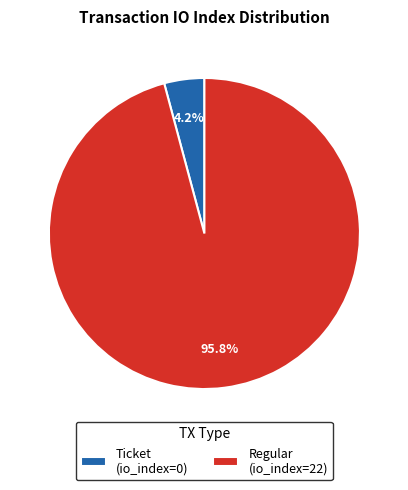

What is the largest slice in the pie chart?

Regular (io_index=22)